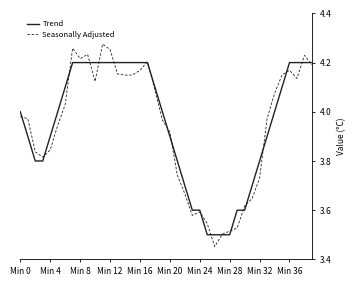

Which series has the largest range (max minus min)?

Seasonally Adjusted